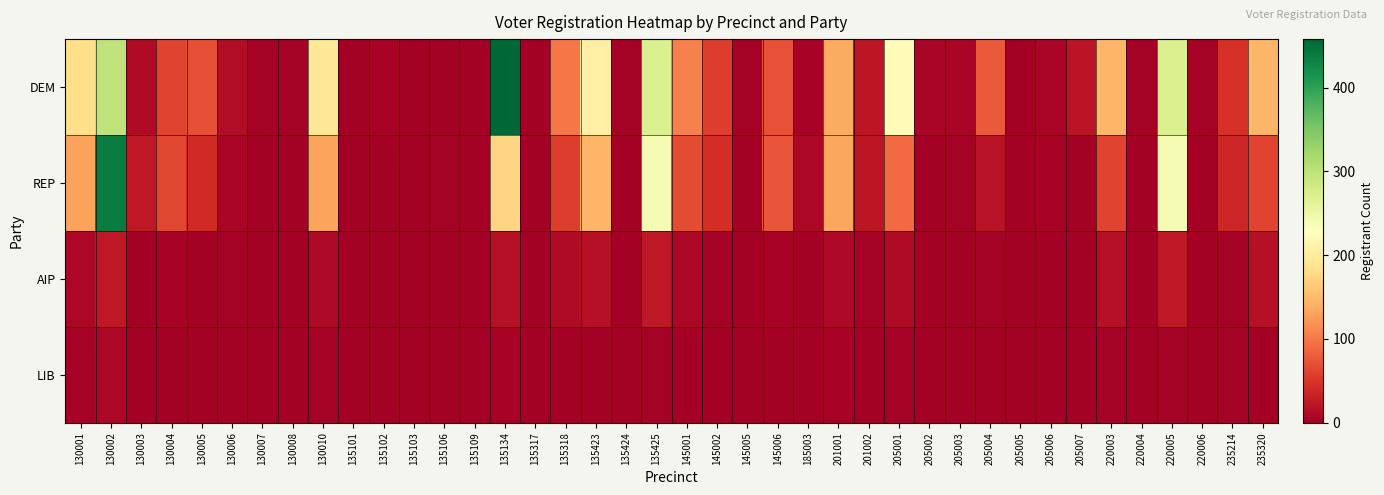

How many categories are shown in the chart?

40